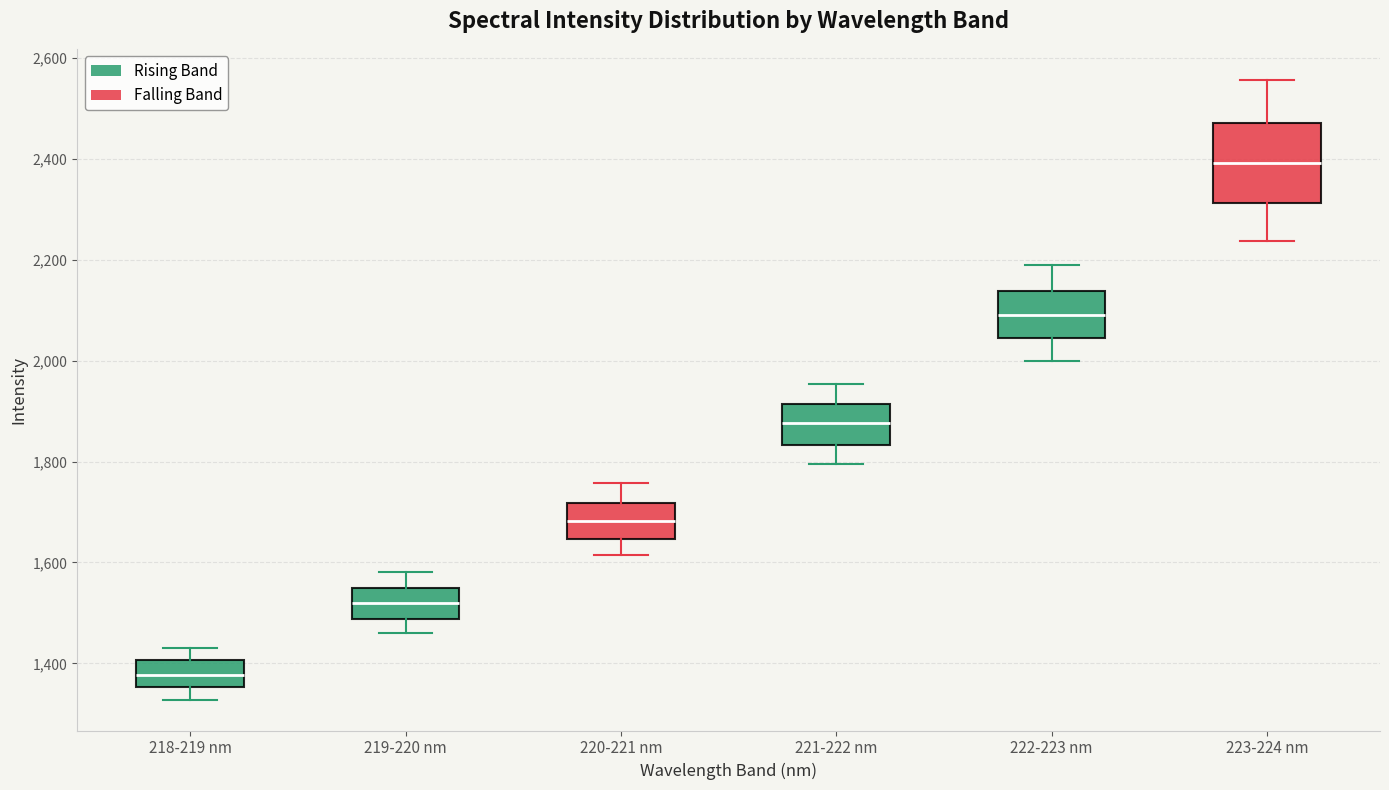

Reading left to right, read every box against the y-axis: the position of its median line, the range the box covers, and the ends of its whiskers. The values are not printed on the chart, so give them approximately, as read against the axis.

218-219 nm: median 1380, box 1360 to 1400, whiskers 1320 to 1440
219-220 nm: median 1520, box 1480 to 1540, whiskers 1460 to 1580
220-221 nm: median 1680, box 1640 to 1720, whiskers 1620 to 1760
221-222 nm: median 1880, box 1840 to 1920, whiskers 1800 to 1960
222-223 nm: median 2100, box 2040 to 2140, whiskers 2000 to 2180
223-224 nm: median 2400, box 2320 to 2480, whiskers 2240 to 2560